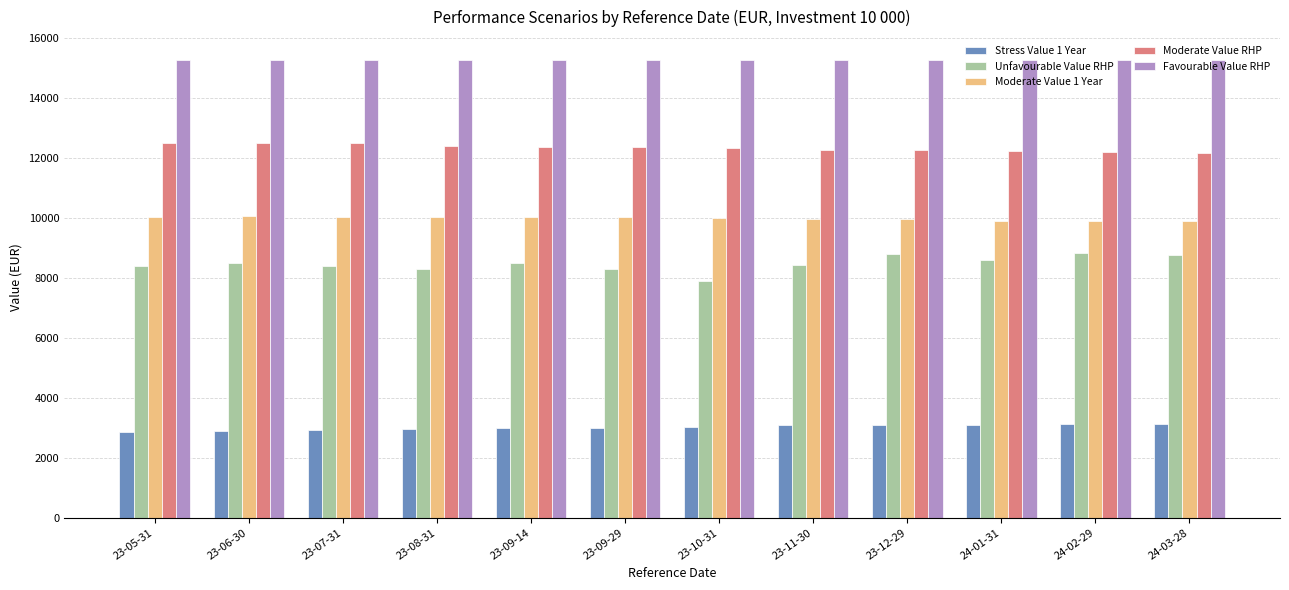

How many series are shown in this chart?

5